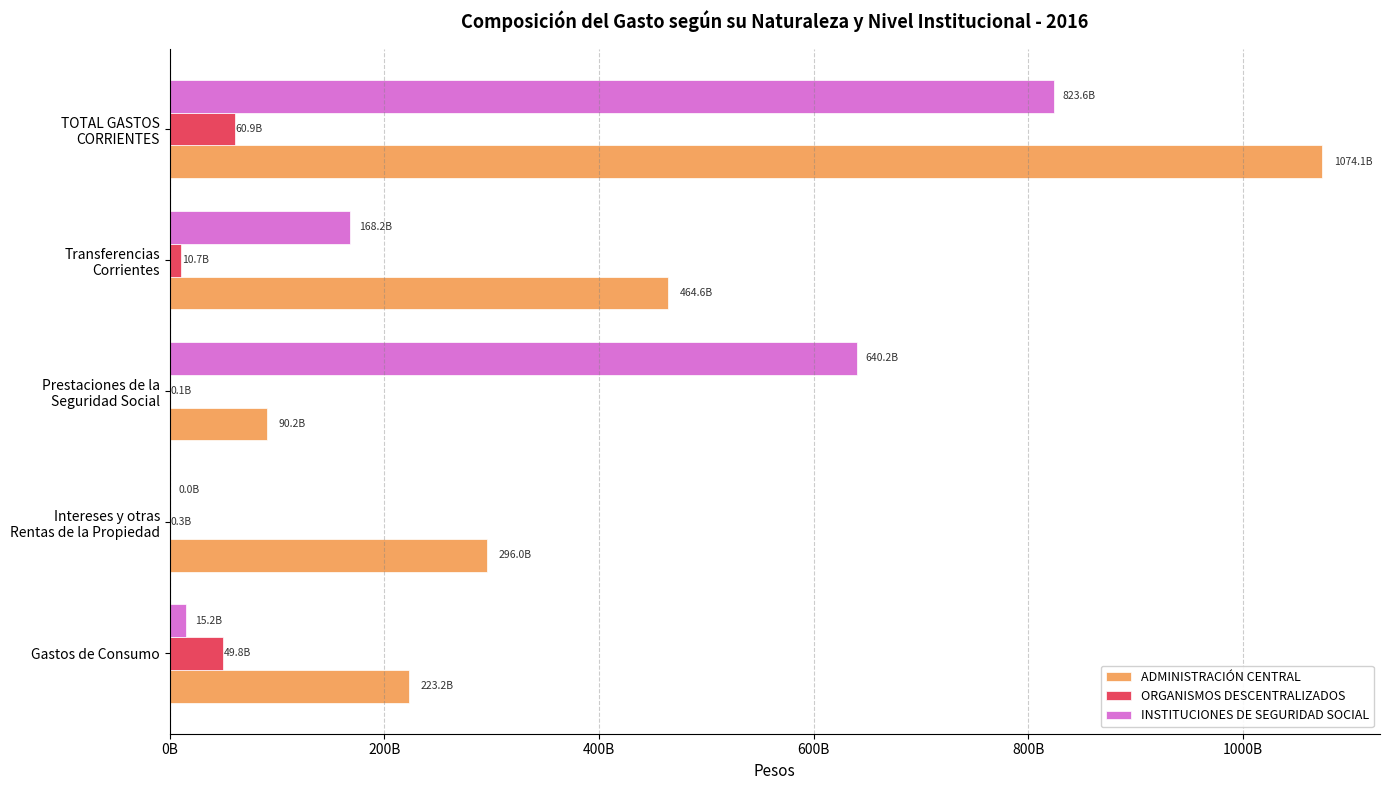

Which series has the largest total across all categories?

ADMINISTRACIÓN CENTRAL